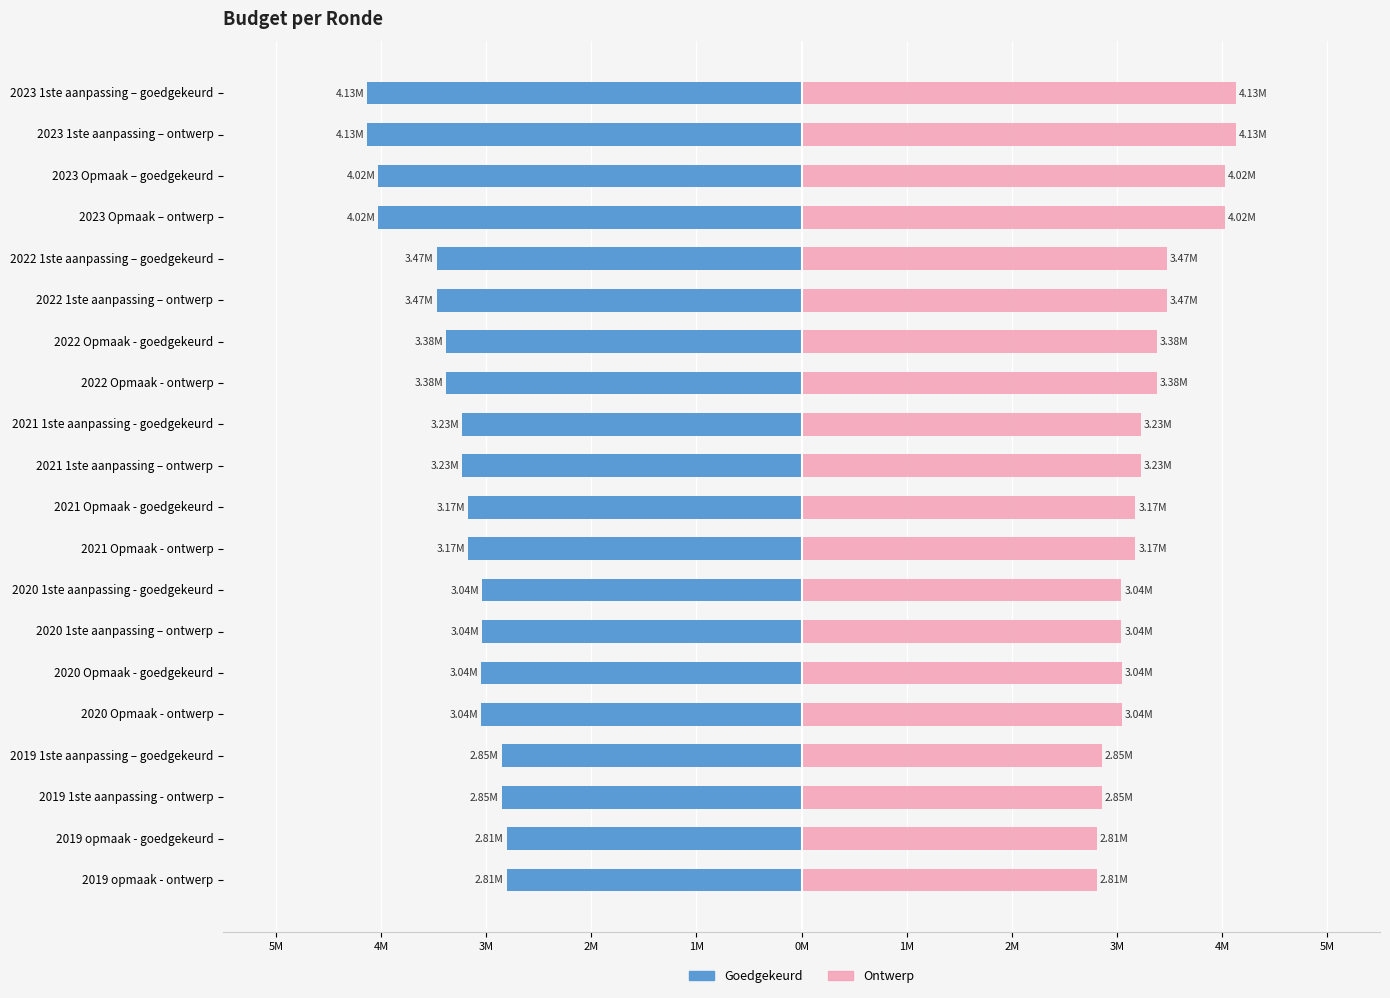

What is the average value of the Goedgekeurd series?

-3.3